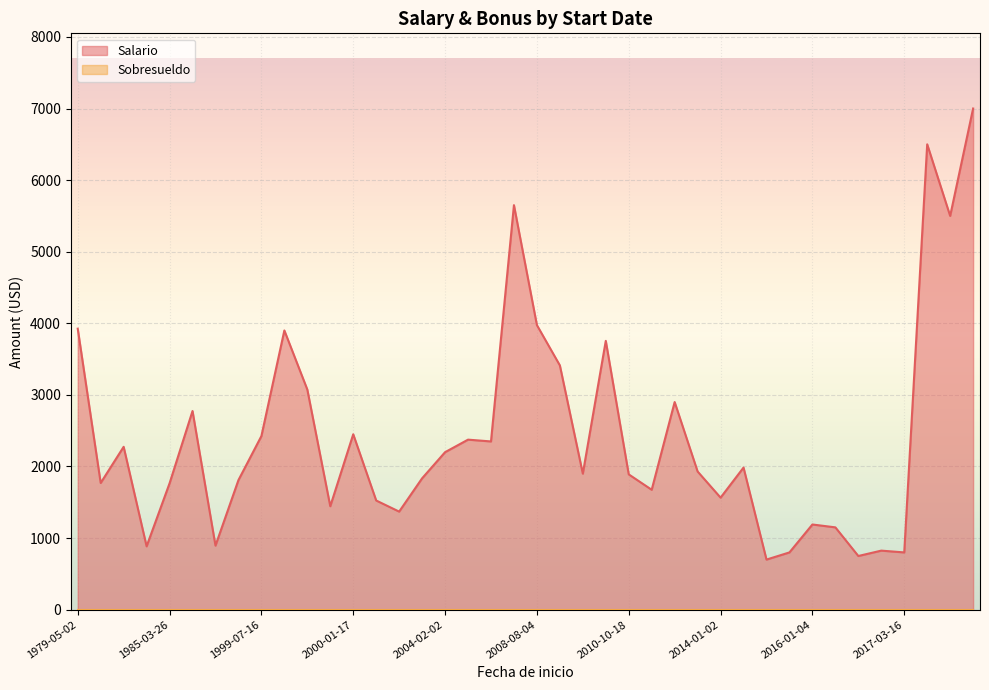

List the series in order of their overall mean, highest first.

Salario, Sobresueldo